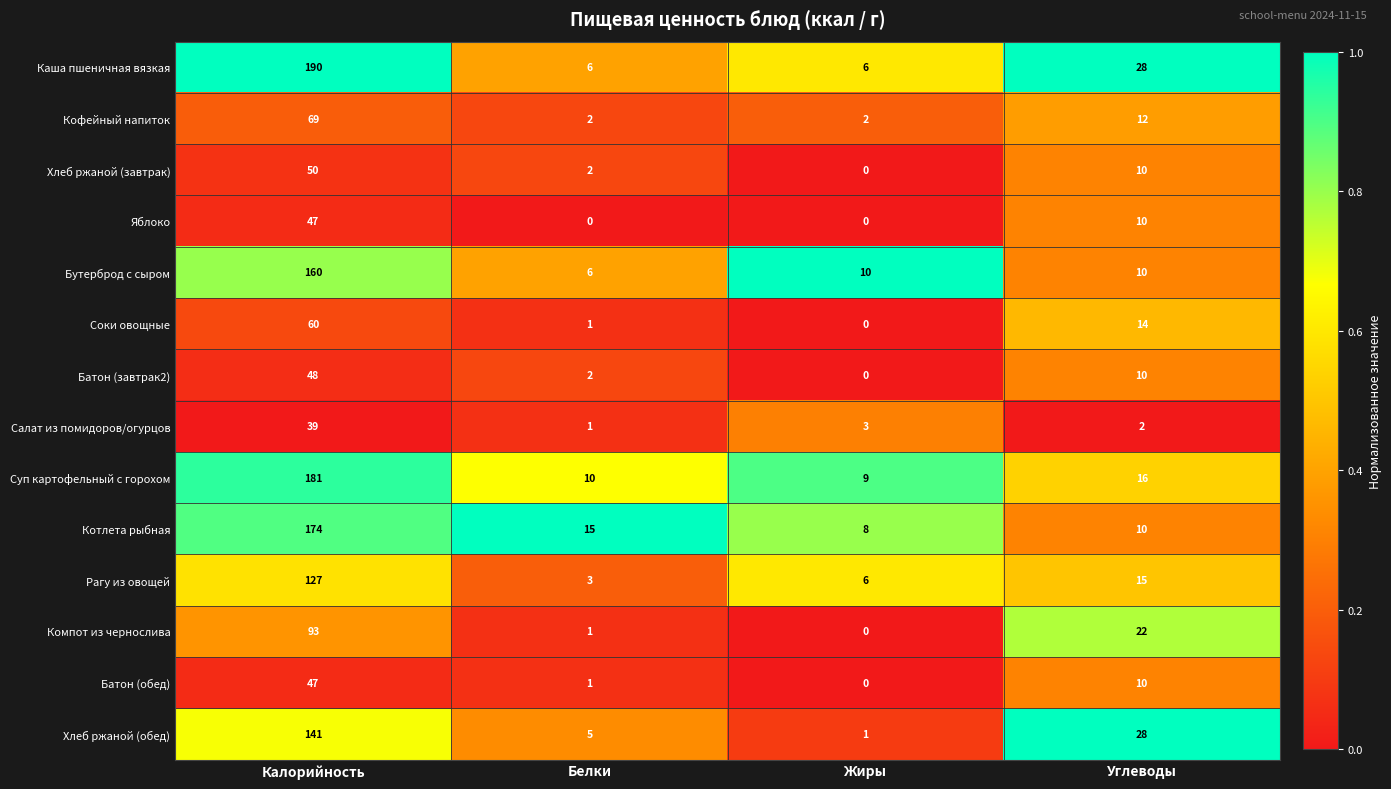

List the labels in order of Хлеб ржаной (обед) value, smallest first.

Жиры, Белки, Углеводы, Калорийность